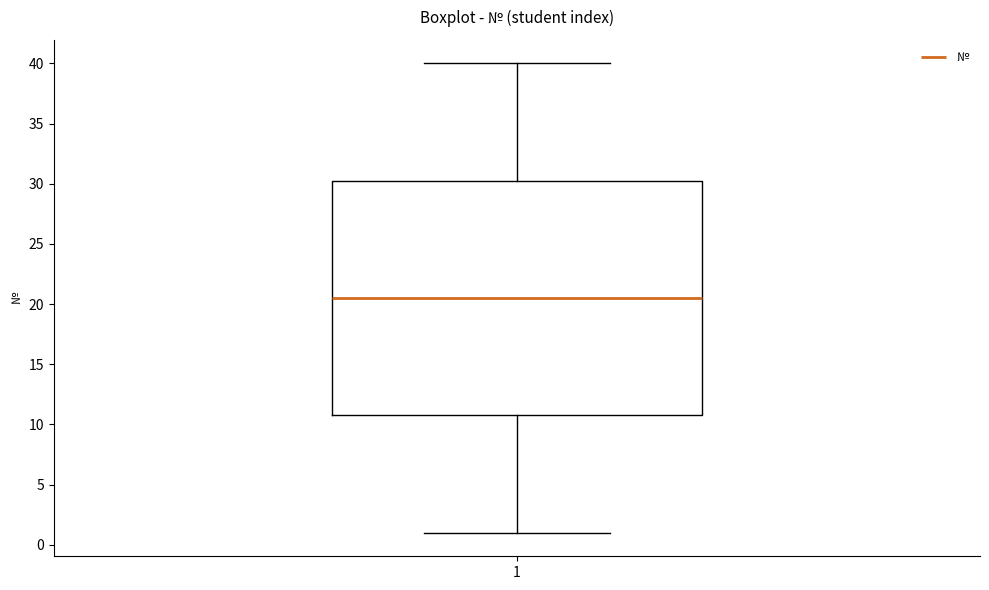

Transcribe this box plot: give where the median line is, the range the box spans, and where the two whiskers end, as read against the y-axis. The values are not printed on the chart, so give them approximately, as read against the axis.

median 20.5, box 11.0 to 30.5, whiskers 1.0 to 40.0